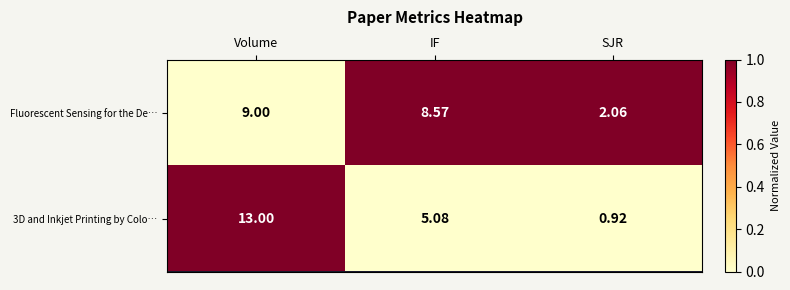

At which category does the chart reach its minimum across all series?

SJR